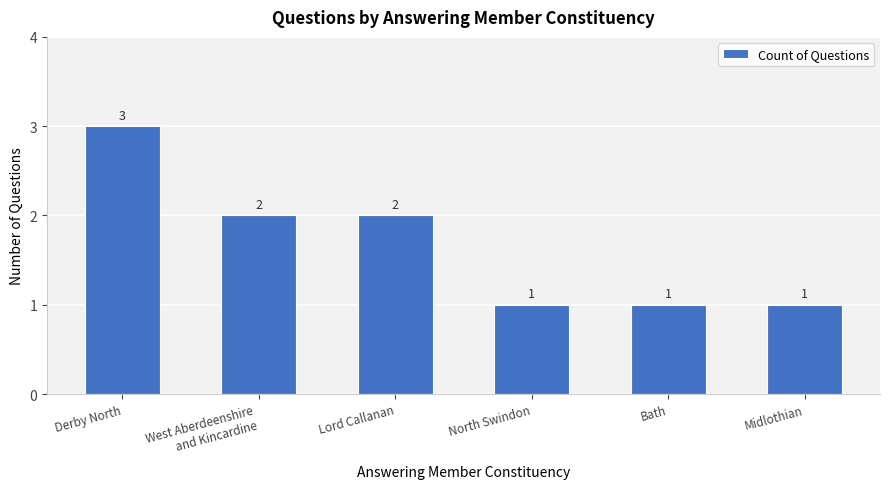

How many distinct data groups are displayed?

1